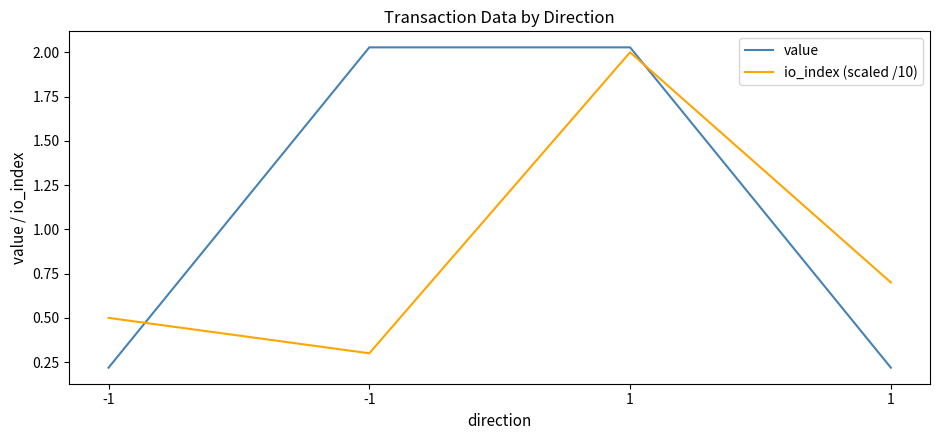

In io_index (scaled /10), how many points are higher than both neighbors (excluding endpoints)?

1